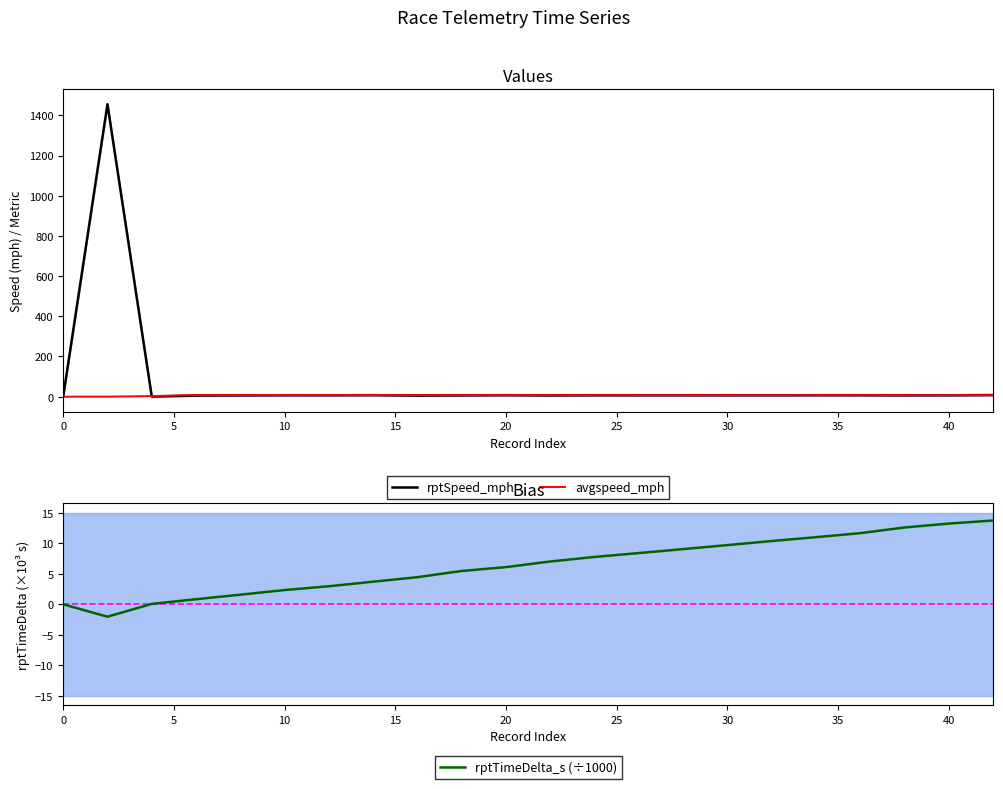

What is the average value of the rptSpeed_mph series?

72.1